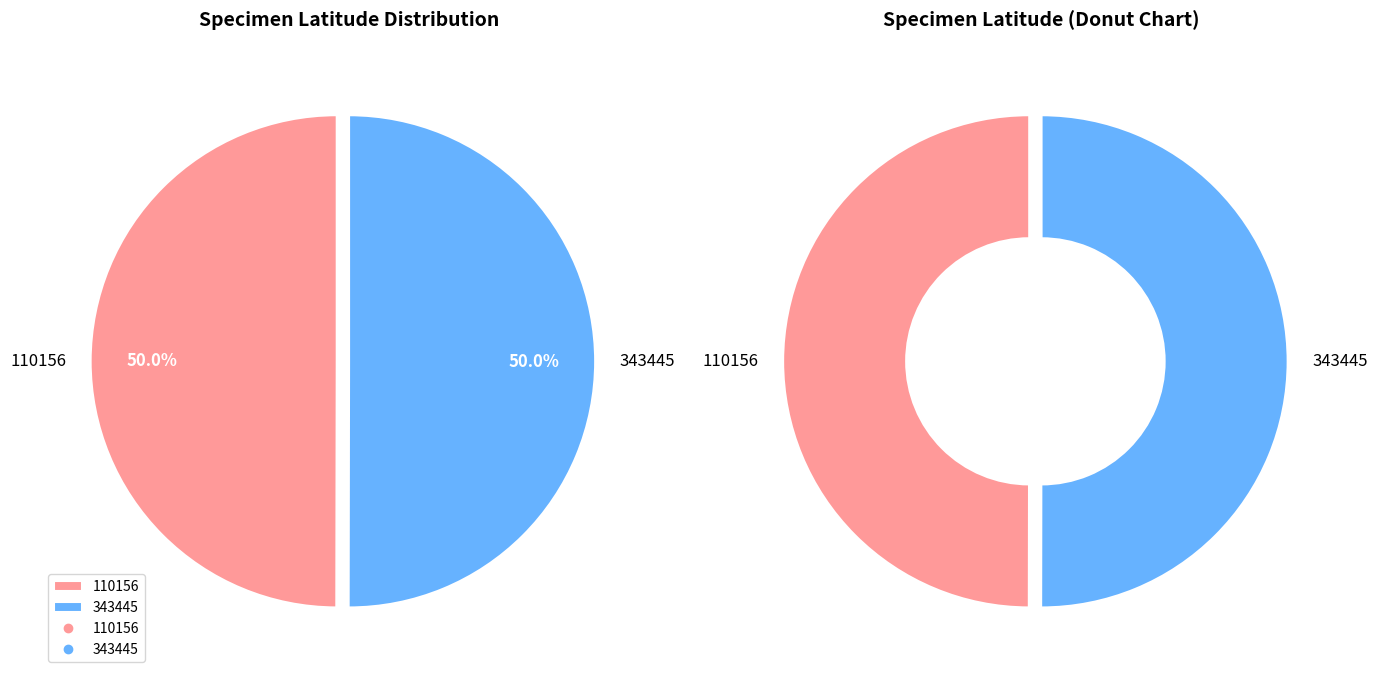

What percentage is the 110156 slice, to the nearest percent?

50%